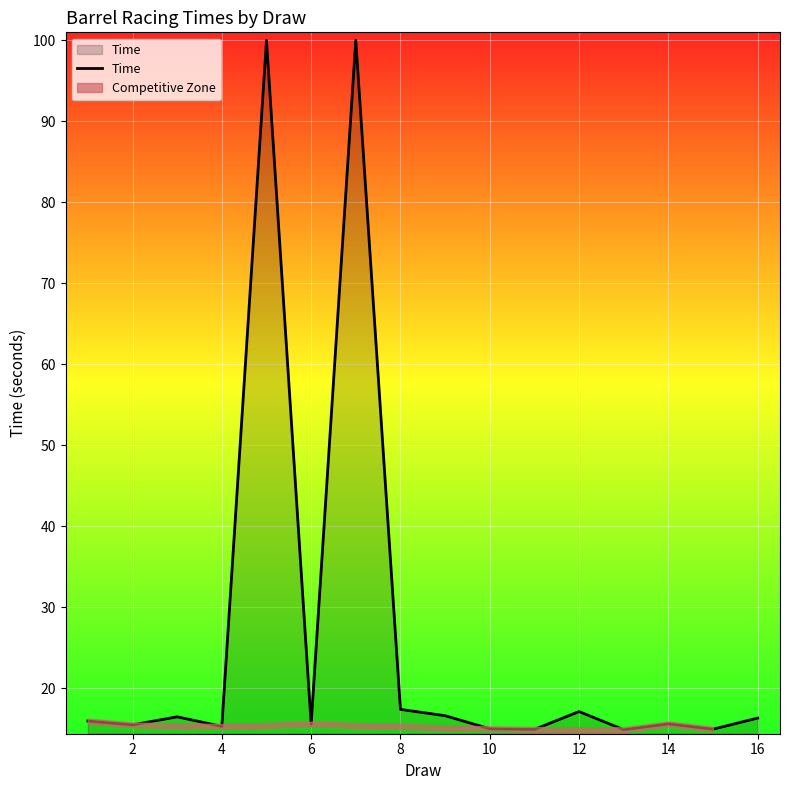

How many interior local peaks (higher than both neighbors) does the data have?

5